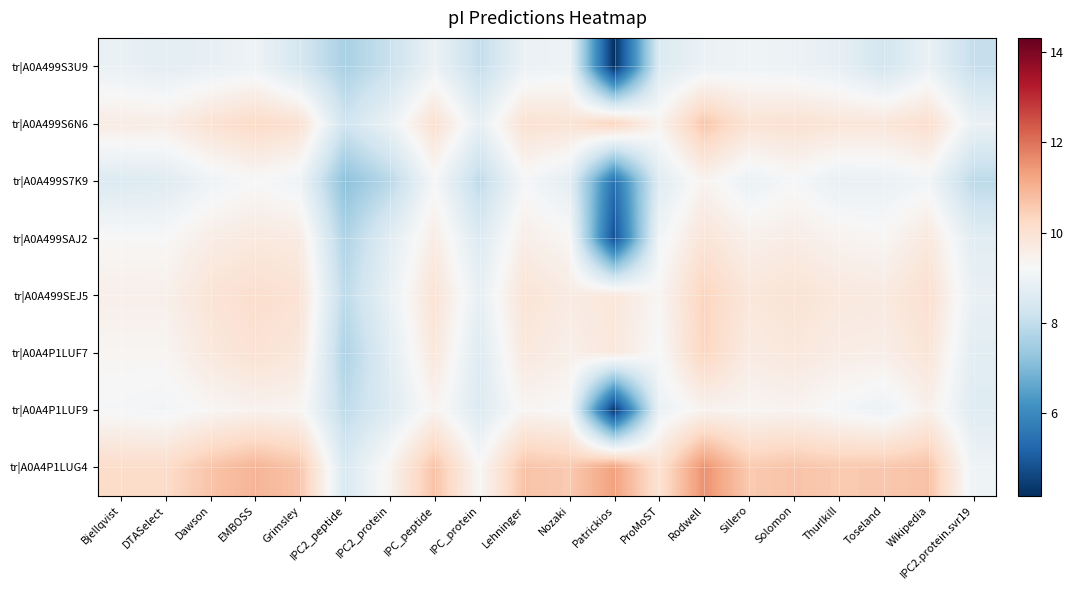

Which label corresponds to the largest value in the chart?

Rodwell